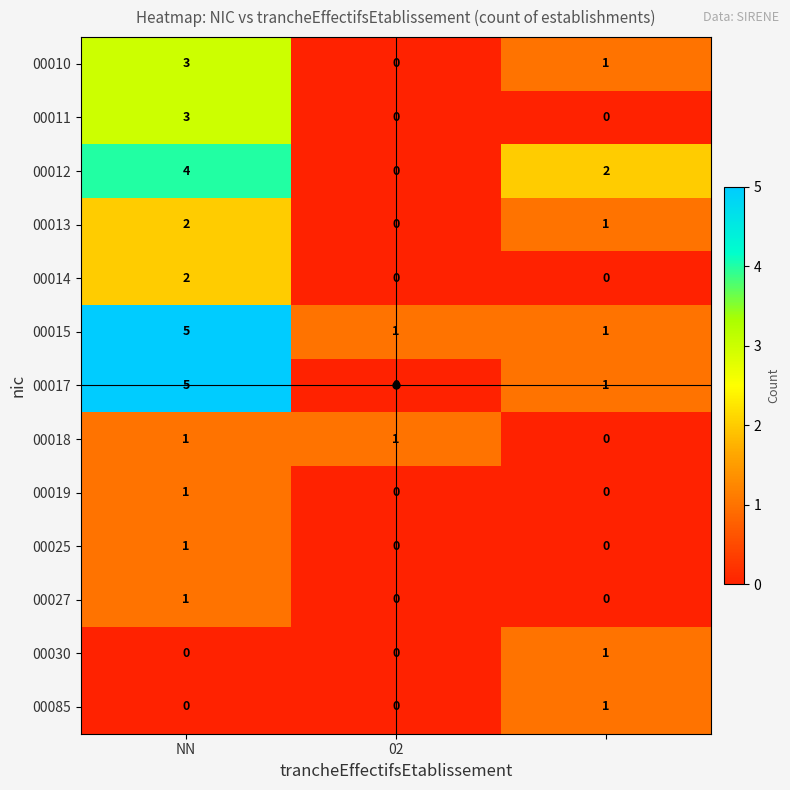

How many categories are shown in the chart?

3